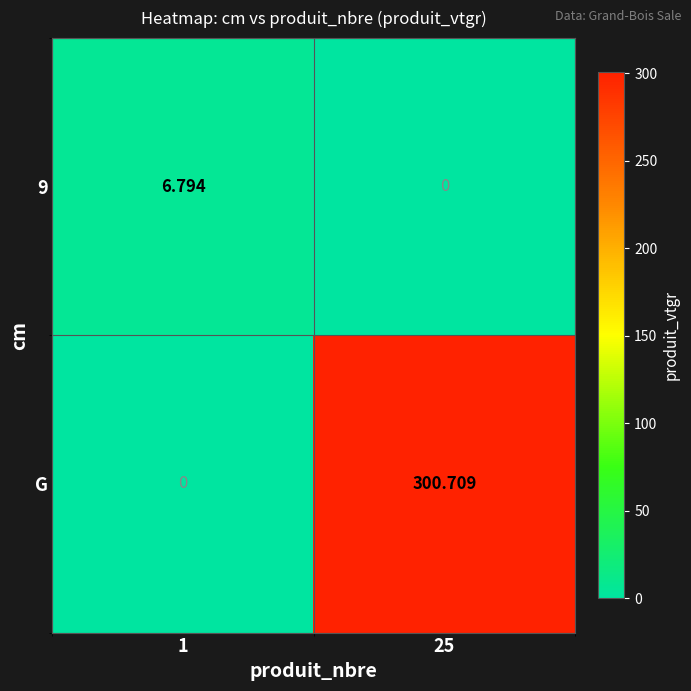

List the series in order of their peak value, highest first.

G, 9